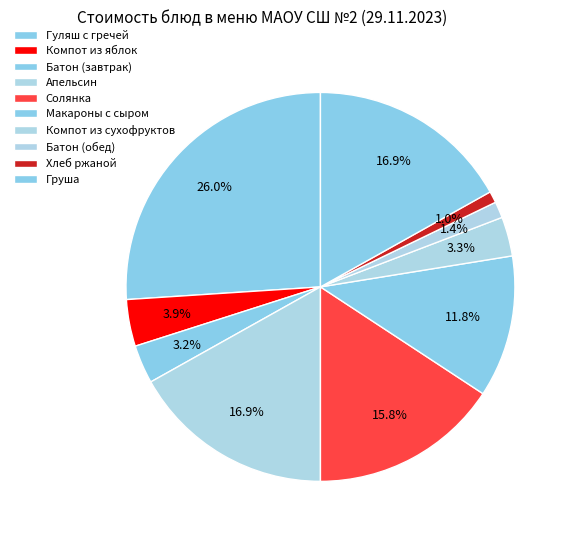

To the nearest percent, what is the difference between the Гуляш с гречей and Хлеб ржаной slice percentages?

25%